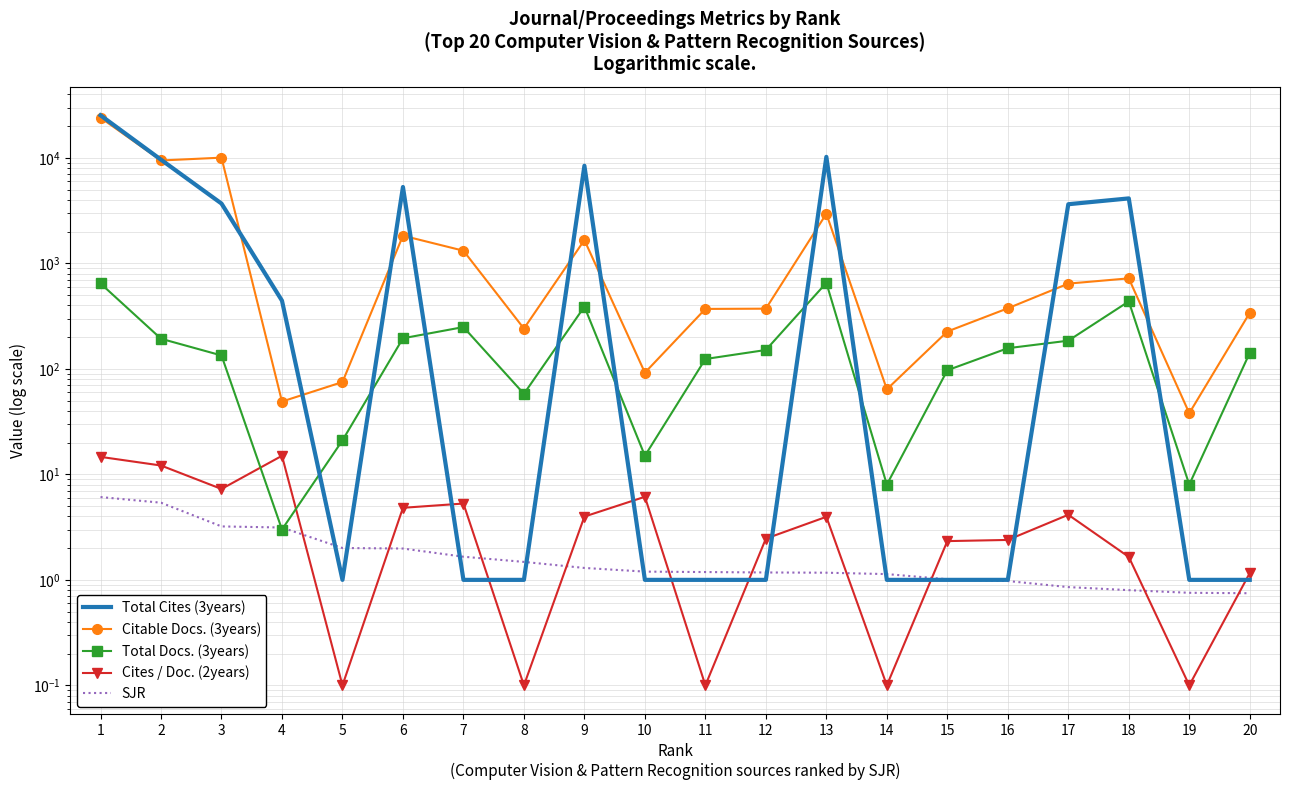

The value of Citable Docs. (3years) at 19 is 17.1. True or false?

False